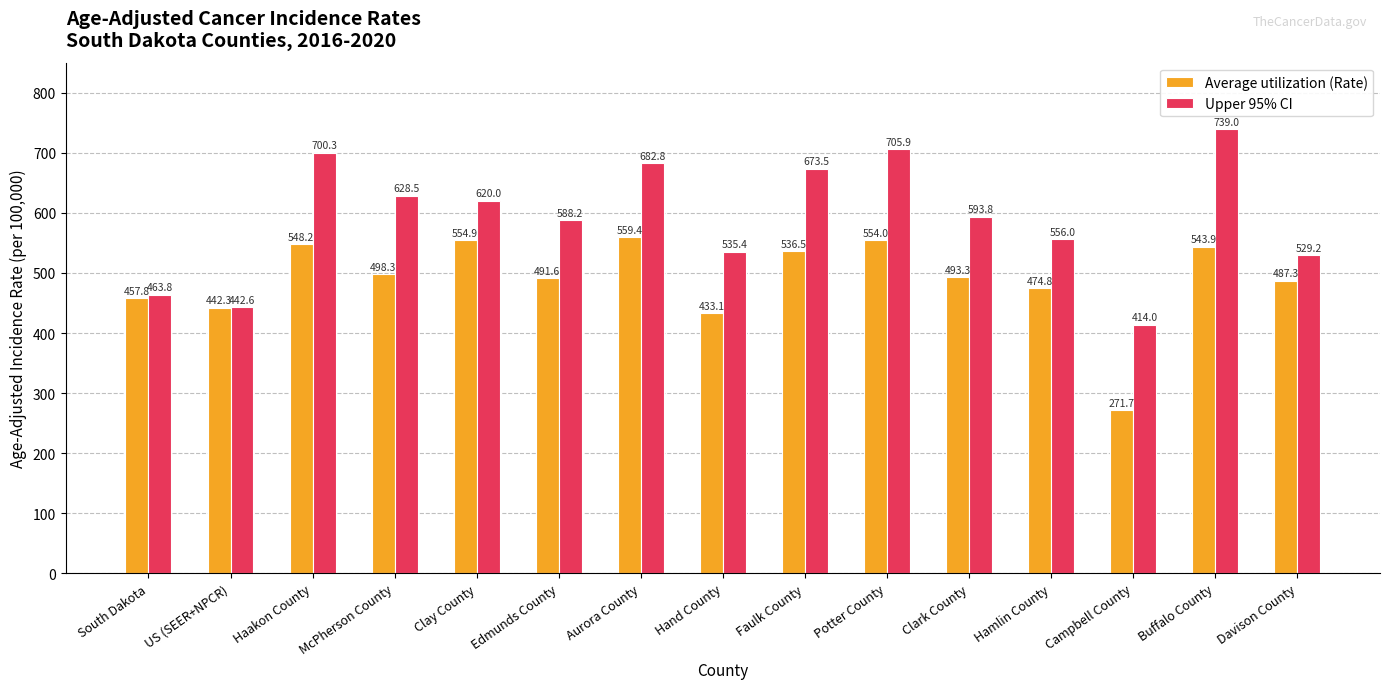

What is the difference between the second highest and second lowest values in the Upper 95% CI series?

263.3